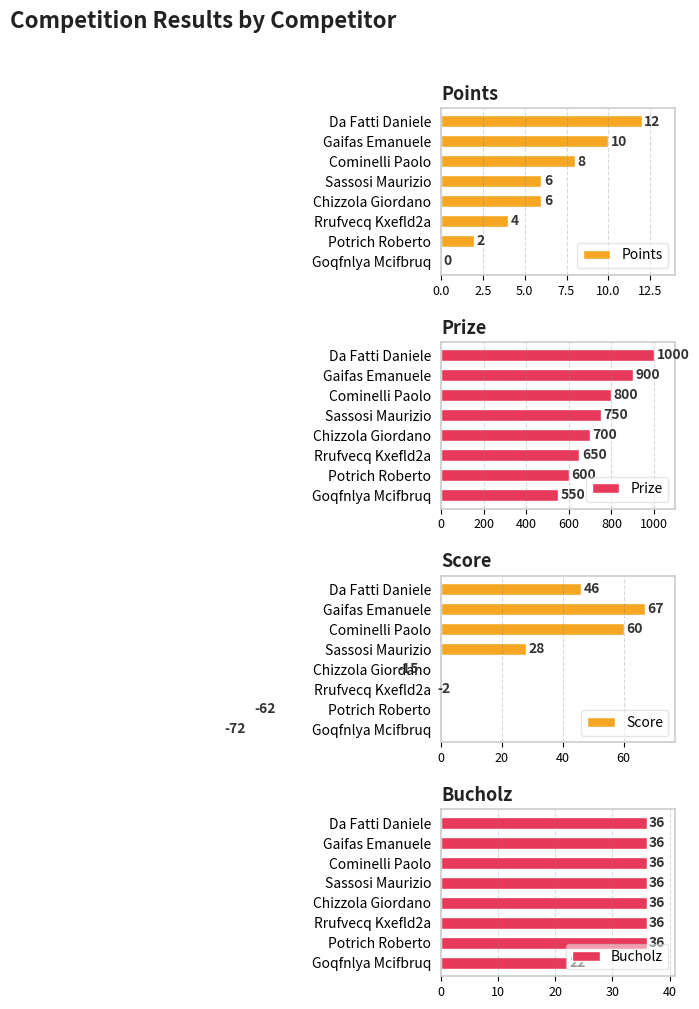

True or false: Points has a value of 2 at Cominelli Paolo.

False